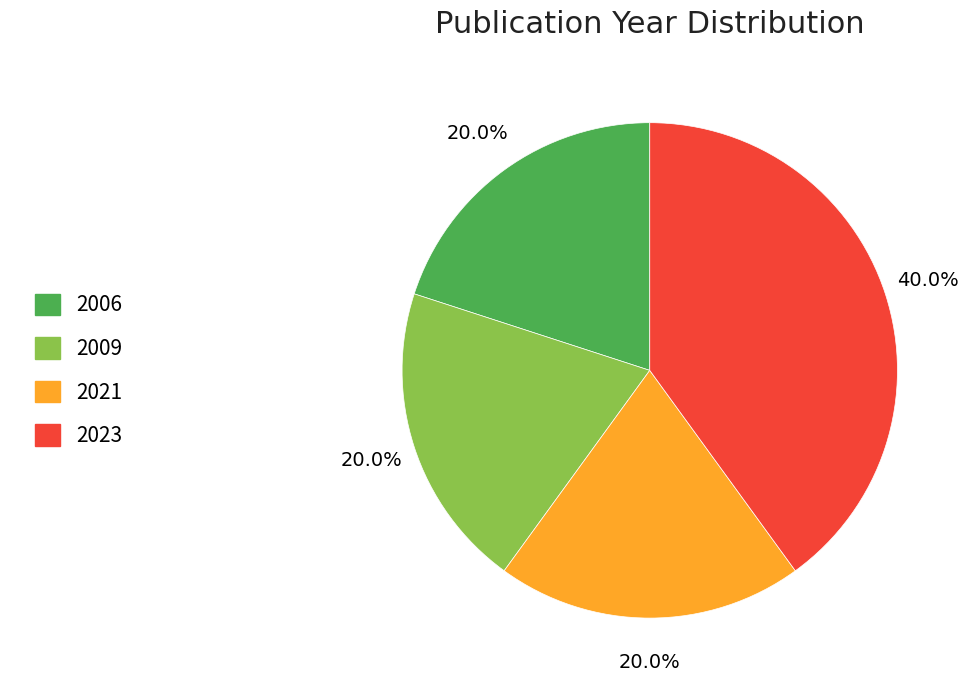

How many segments does this pie chart have?

4